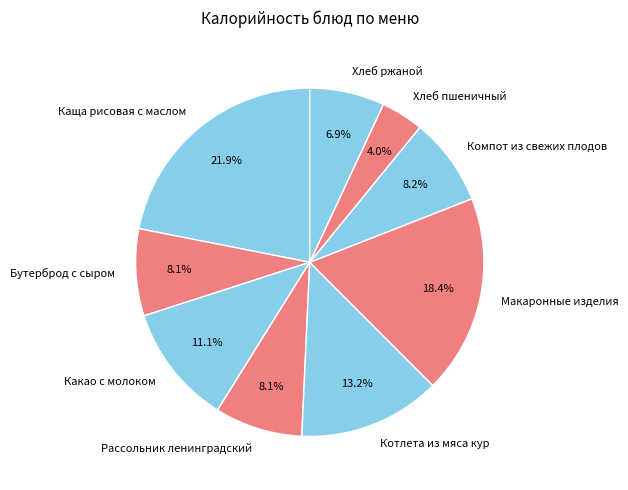

To the nearest percent, what percentage of the pie is Какао с молоком?

11%